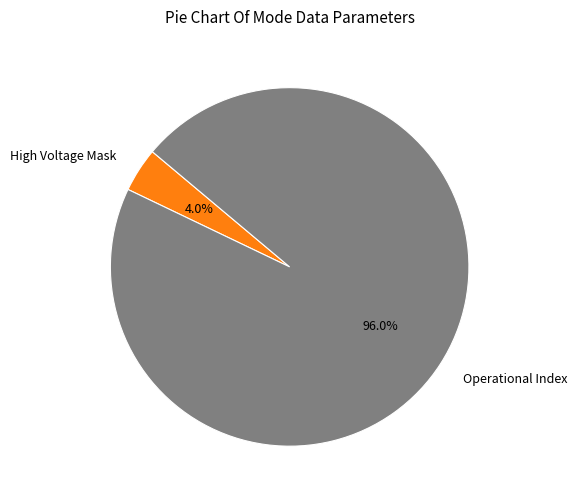

True or false: Operational Index accounts for 86% of the total.

False